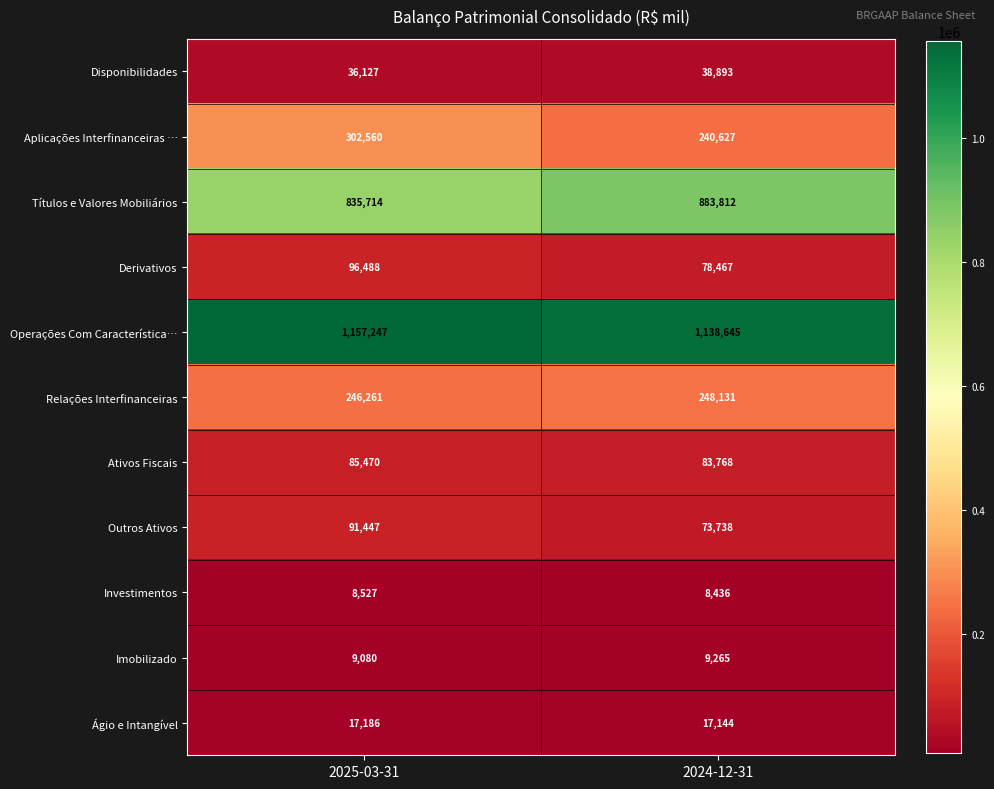

Reading left to right, extract all data points from this chart.

Disponibilidades: 2025-03-31=36127	2024-12-31=38893
Aplicações Interfinanceiras …: 2025-03-31=302560	2024-12-31=240627
Títulos e Valores Mobiliários: 2025-03-31=835714	2024-12-31=883812
Derivativos: 2025-03-31=96488	2024-12-31=78467
Operações Com Característica…: 2025-03-31=1157247	2024-12-31=1138645
Relações Interfinanceiras: 2025-03-31=246261	2024-12-31=248131
Ativos Fiscais: 2025-03-31=85470	2024-12-31=83768
Outros Ativos: 2025-03-31=91447	2024-12-31=73738
Investimentos: 2025-03-31=8527	2024-12-31=8436
Imobilizado: 2025-03-31=9080	2024-12-31=9265
Ágio e Intangível: 2025-03-31=17186	2024-12-31=17144